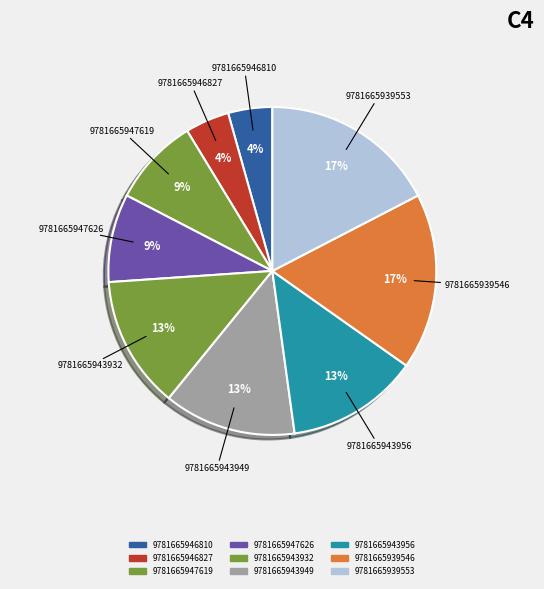

Combined, do 9781665939546 and 9781665947619 account for over 50%?

No